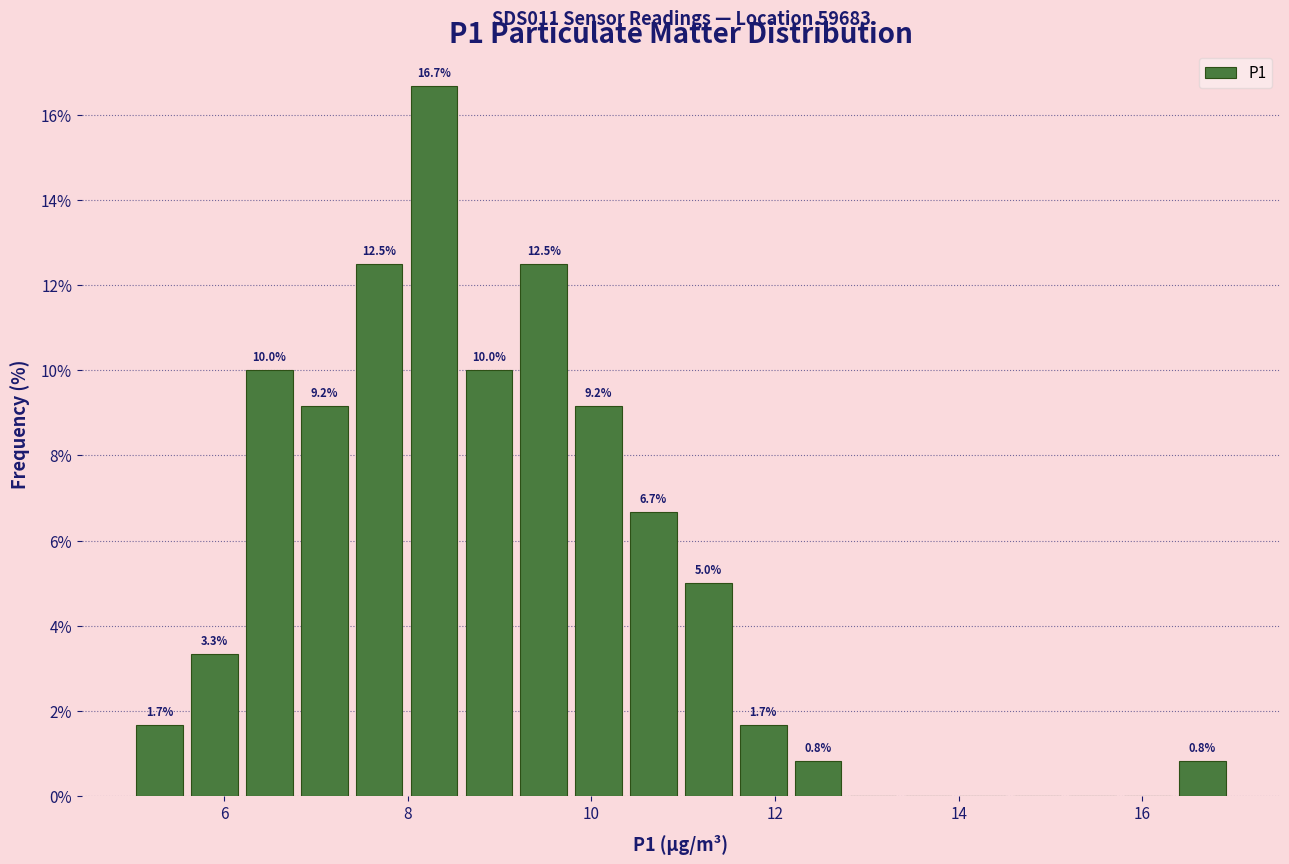

Around what value on the x-axis is the tallest bar? Give the approximate position of its centre, as read against the axis.

8.2